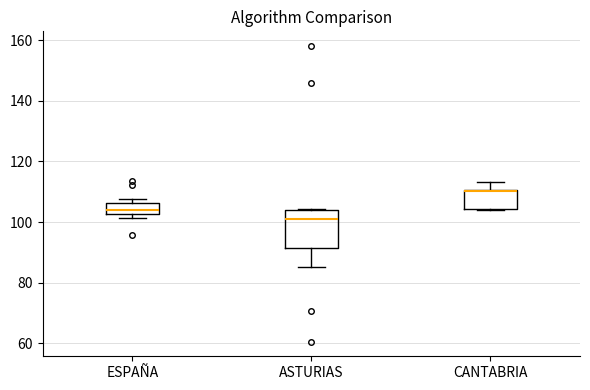

Reading left to right, transcribe this box plot: for each box, give where its median line is, the range the box spans, and where its two whiskers end, as read against the y-axis. The values are not printed on the chart, so give them approximately, as read against the axis.

ESPAÑA: median 104, box 102 to 106, whiskers 102 (just below the box's lower edge) to 108
ASTURIAS: median 102, box 92 to 104, whiskers 86 to 104
CANTABRIA: median 110 (drawn on the box's upper edge), box 104 to 110, whiskers 104 to 114